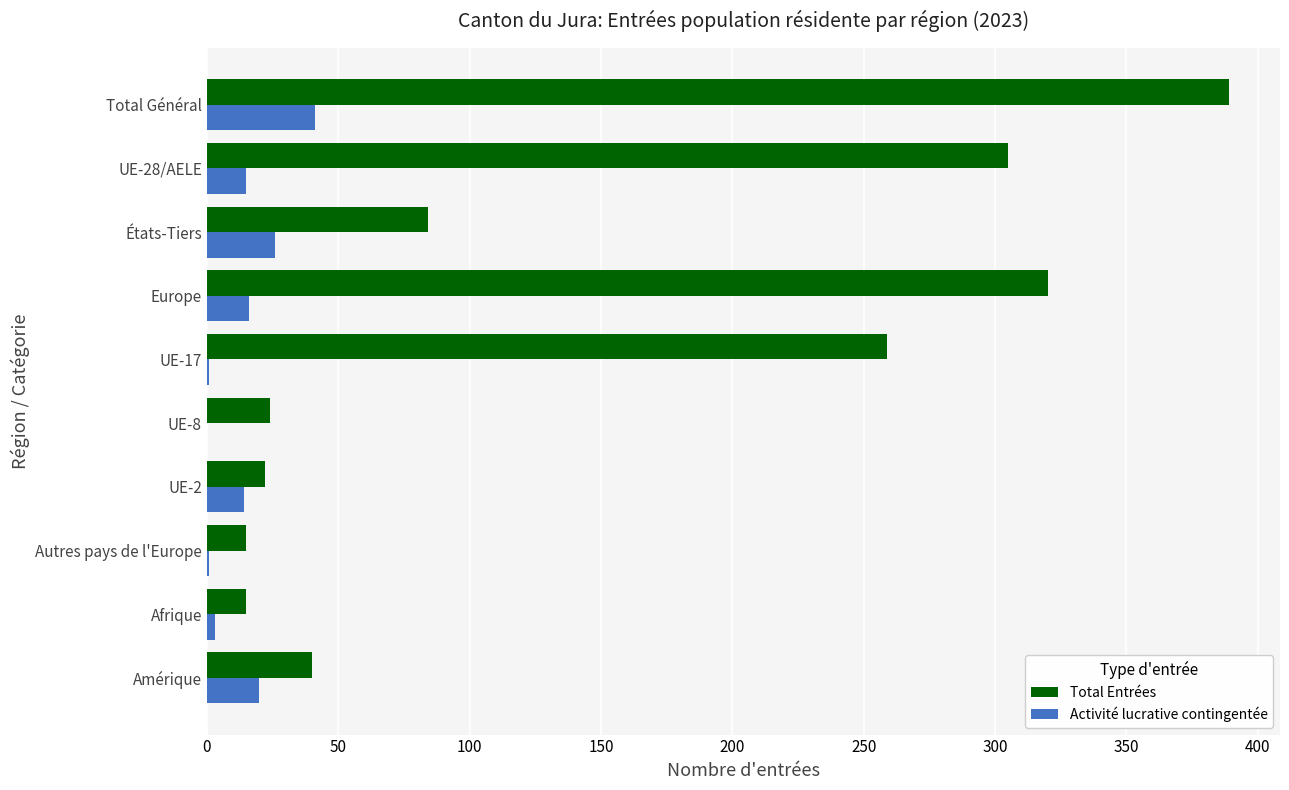

What is the maximum value for Total Entrées?

389